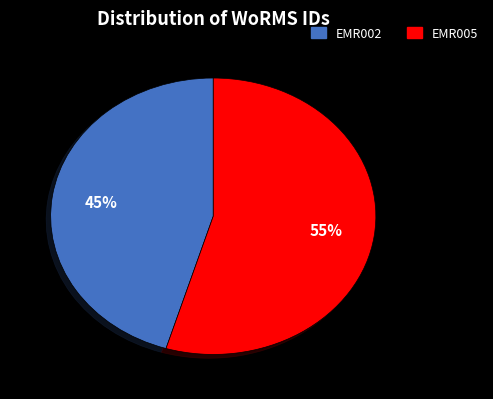

Do EMR002 and EMR005 together represent more than half of the pie?

Yes